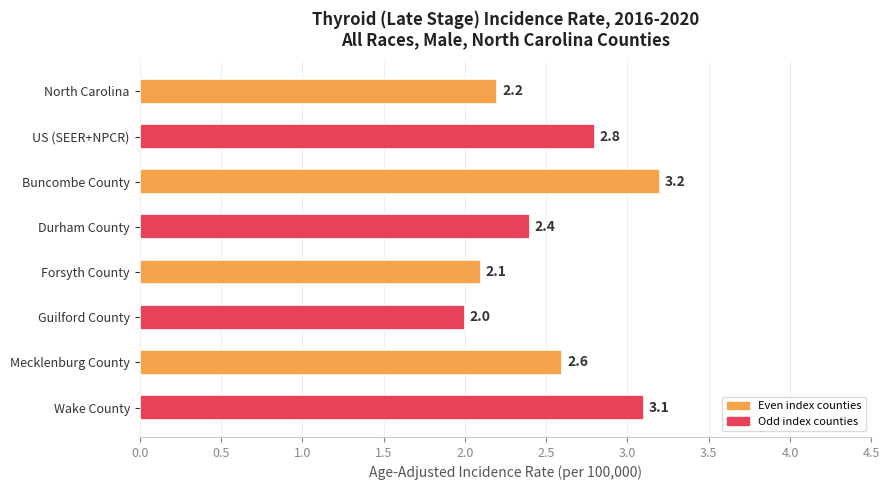

What is the sum of the values at Wake County and Guilford County?

5.1